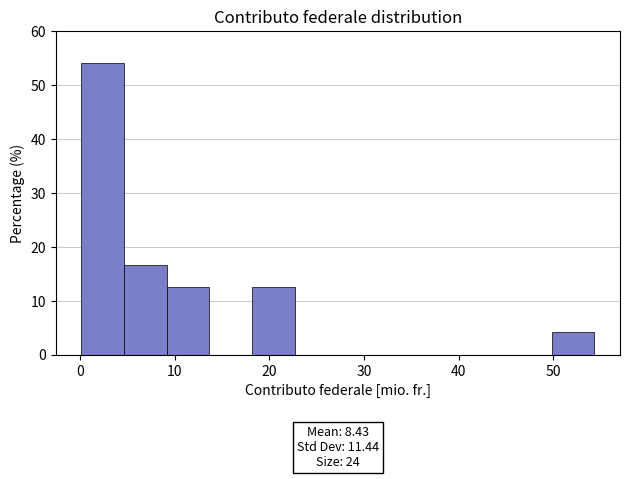

Which range on the x-axis has the tallest bar?

0 to 5